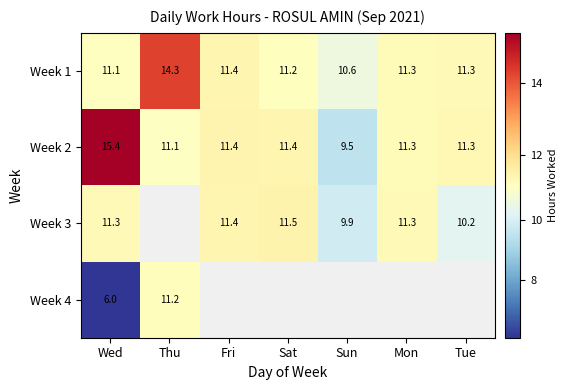

Is the value of Week 4 at Wed greater than the value of Week 3 at Mon?

No